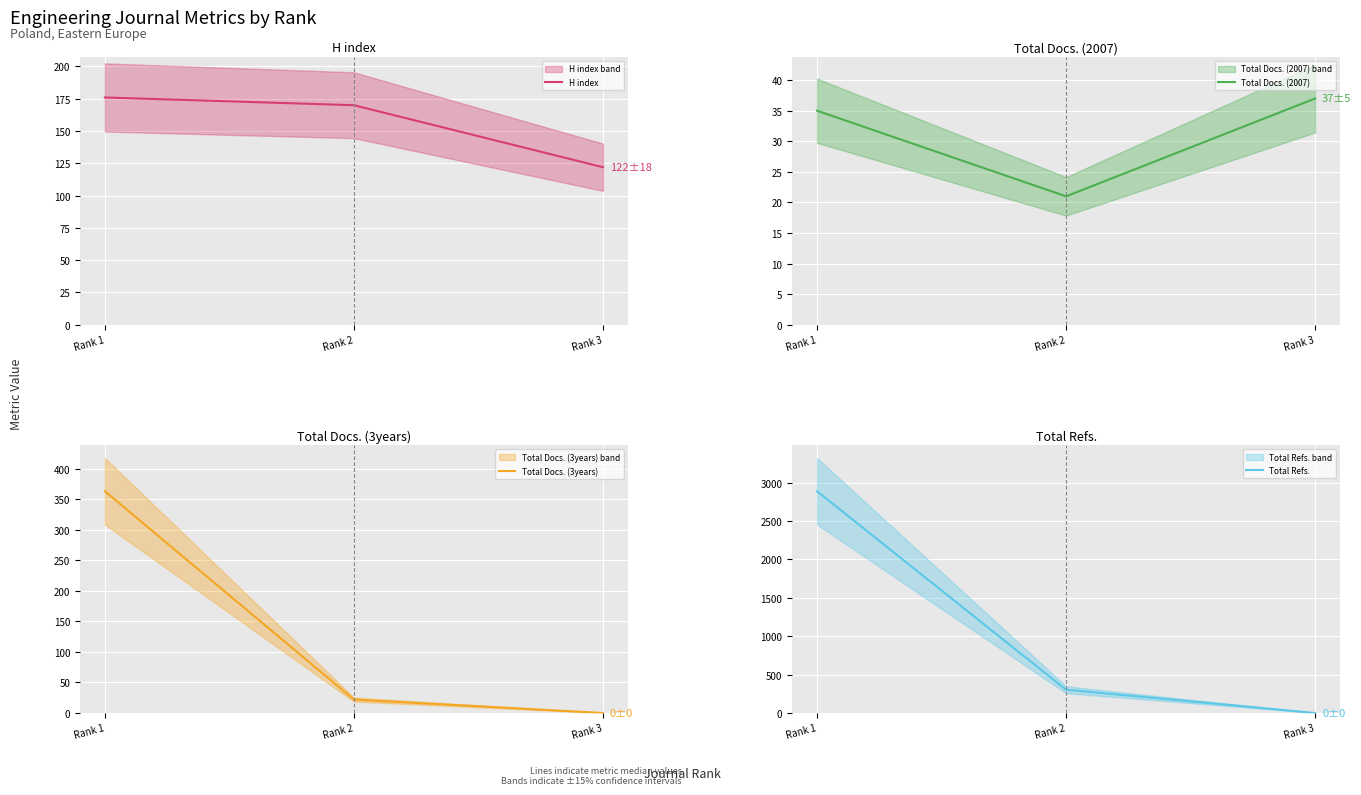

What is the sum of the Total Docs. (3years) values at Rank 3 and Rank 2?

22